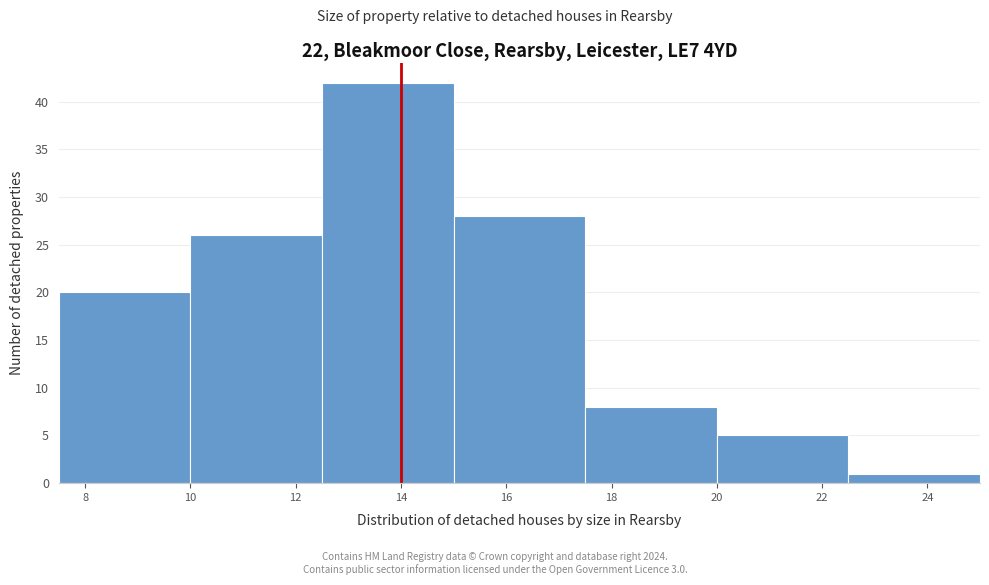

Reading left to right, list every bar in this chart as the range it spans on the x-axis followed by its height. The values are not printed on the chart, so give them approximately, as read against the axis.

7.5 to 10.0: 20
10.0 to 12.5: 26
12.5 to 15.0: 42
15.0 to 17.5: 28
17.5 to 20.0: 8
20.0 to 22.5: 5
22.5 to 25.0: 1